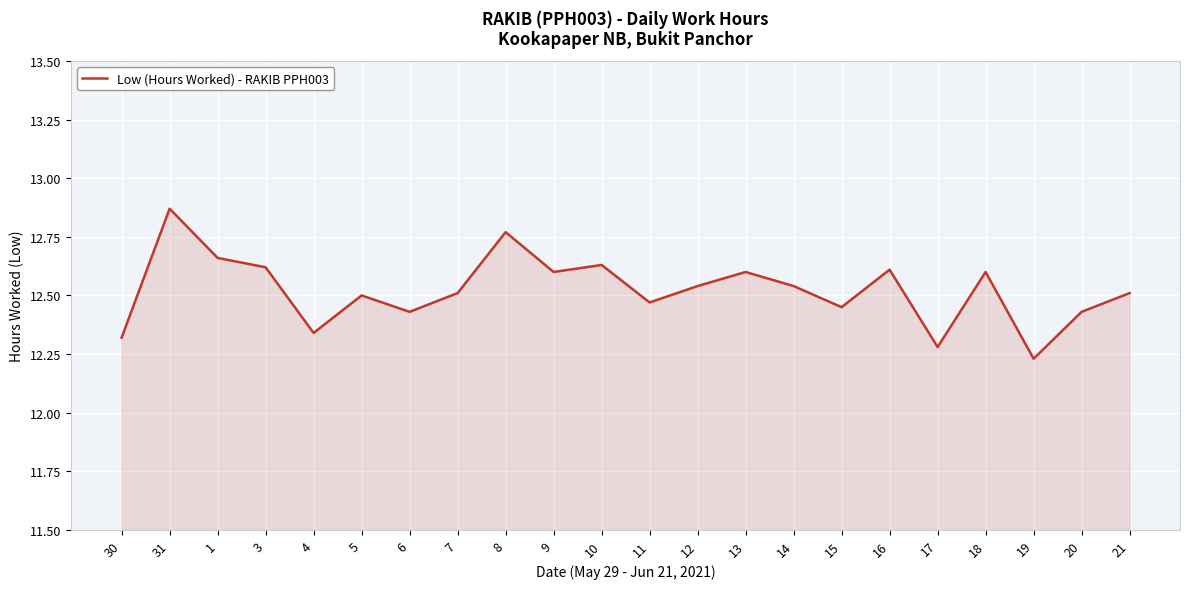

True or false: the data shows 21.6 at 9.

False